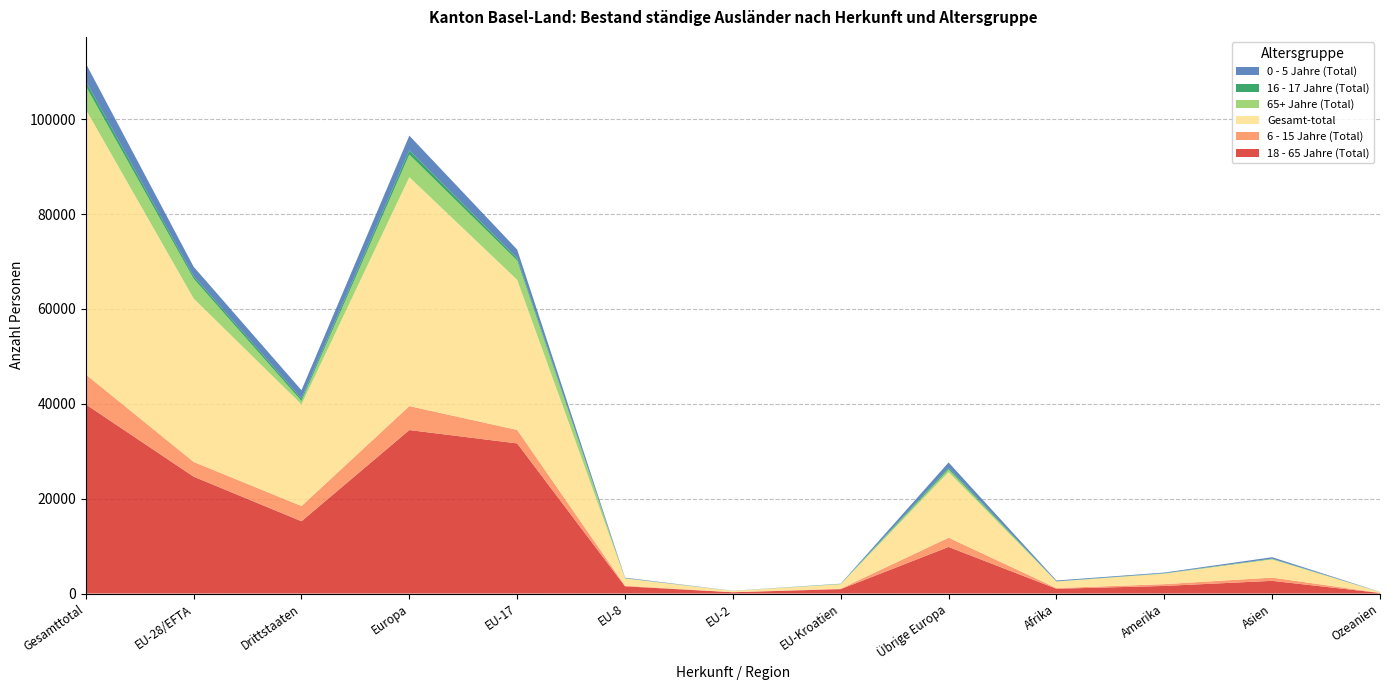

Reading left to right, what are all the values shown in this chart?

18 - 65 Jahre (Total): Gesamttotal=39891	EU-28/EFTA=24649	Drittstaaten=15242	Europa=34472	EU-17=31655	EU-8=1522	EU-2=271	EU-Kroatien=927	Übrige Europa=9823	Afrika=1006	Amerika=1599	Asien=2677	Ozeanien=123
6 - 15 Jahre (Total): Gesamttotal=6313	EU-28/EFTA=3104	Drittstaaten=3209	Europa=5053	EU-17=2842	EU-8=129	EU-2=18	EU-Kroatien=105	Übrige Europa=1949	Afrika=157	Amerika=381	Asien=688	Ozeanien=30
Gesamt-total: Gesamttotal=55894	EU-28/EFTA=34457	Drittstaaten=21437	Europa=48278	EU-17=31655	EU-8=1522	EU-2=271	EU-Kroatien=927	Übrige Europa=13821	Afrika=1376	Amerika=2212	Asien=3830	Ozeanien=176
65+ Jahre (Total): Gesamttotal=4891	EU-28/EFTA=4176	Drittstaaten=715	Europa=4755	EU-17=4071	EU-8=38	EU-2=4	EU-Kroatien=52	Übrige Europa=579	Afrika=12	Amerika=43	Asien=79	Ozeanien=2
16 - 17 Jahre (Total): Gesamttotal=1052	EU-28/EFTA=551	Drittstaaten=501	Europa=900	EU-17=508	EU-8=14	EU-2=8	EU-Kroatien=21	Übrige Europa=349	Afrika=18	Amerika=46	Asien=84	Ozeanien=4
0 - 5 Jahre (Total): Gesamttotal=3747	EU-28/EFTA=1977	Drittstaaten=1770	Europa=3098	EU-17=1801	EU-8=113	EU-2=15	EU-Kroatien=44	Übrige Europa=1121	Afrika=183	Amerika=143	Asien=302	Ozeanien=17